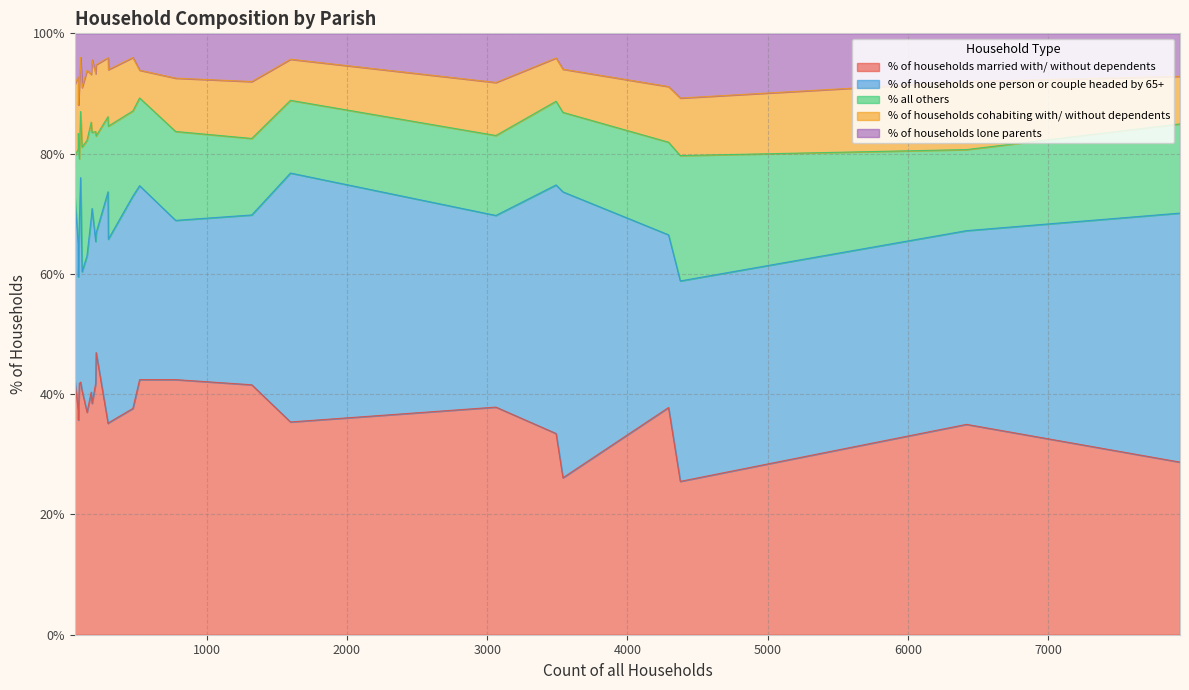

What is the maximum value for % of households married with/ without dependents?

46.9